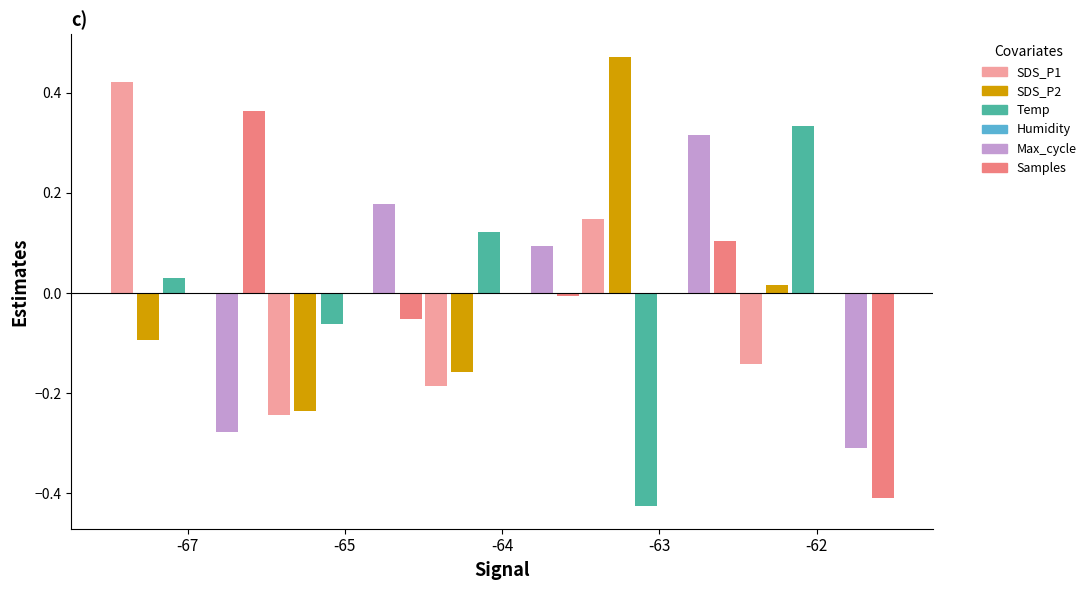

List the series in order of their peak value, highest first.

SDS_P2, SDS_P1, Samples, Temp, Max_cycle, Humidity